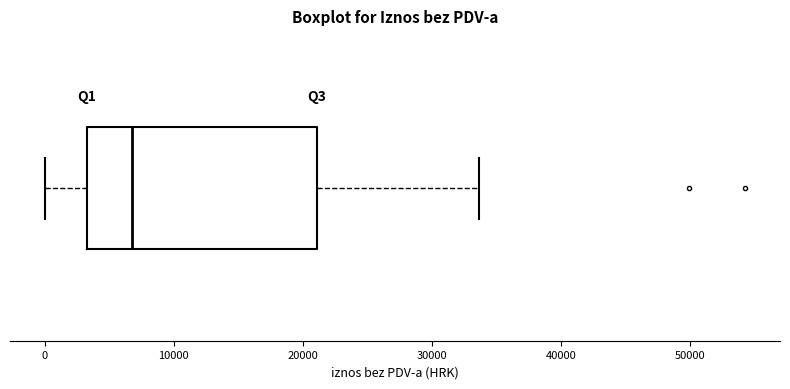

Where does the median line of the box sit on the x-axis? The values are not printed on the chart, so give them approximately, as read against the axis.

7000